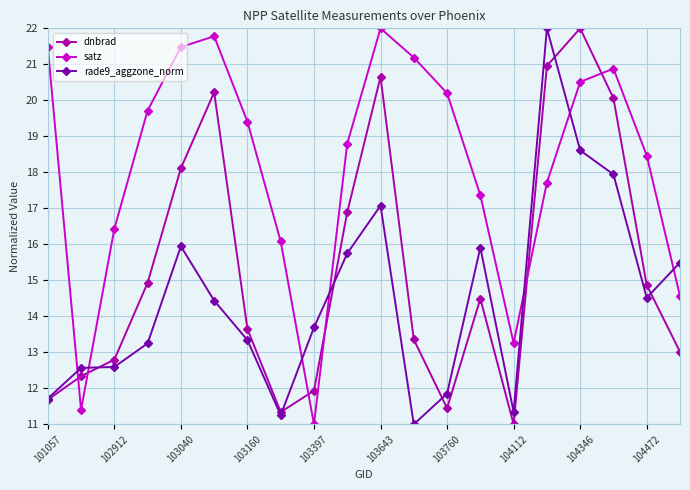

True or false: dnbrad has more than 0 points higher than both neighbors.

True